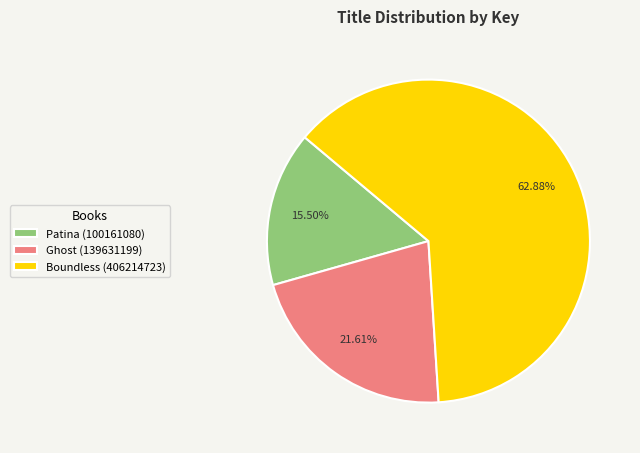

To the nearest percent, what is the combined percentage of Boundless (406214723) and Ghost (139631199)?

84%